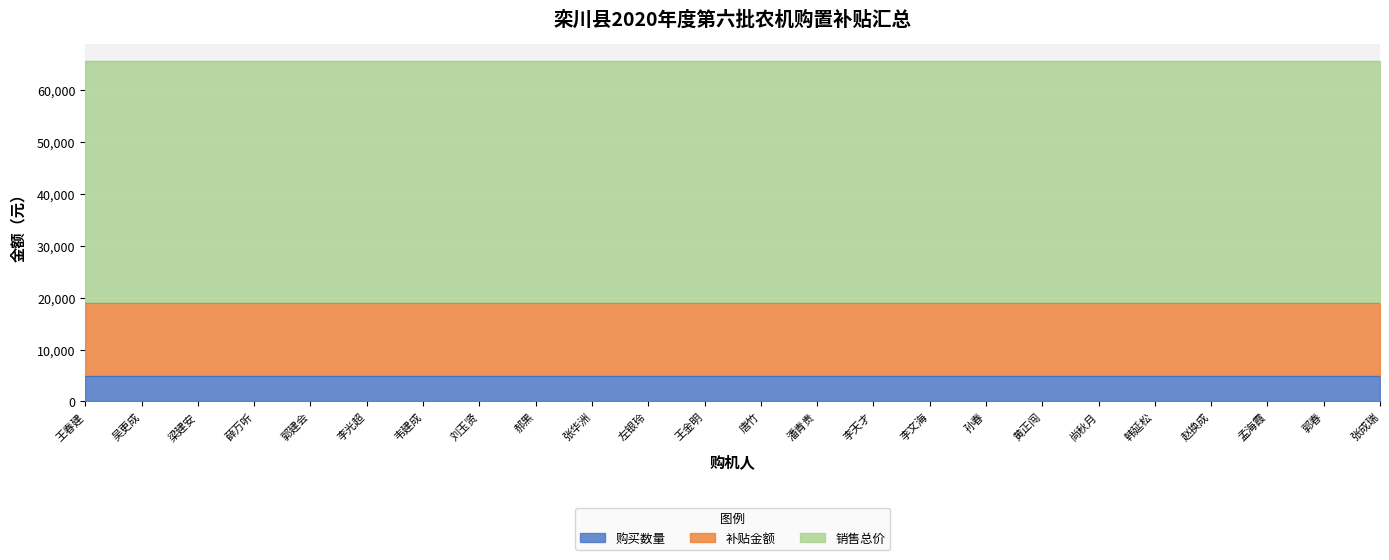

Reading left to right, extract all data points from this chart.

购买数量: 1	1	1	1	1	1	1	1	1	1	1	1	1	1	1	1	1	1	1	1	1	1	1	1
补贴金额: 14000	14000	14000	14000	14000	14000	14000	14000	14000	14000	14000	14000	14000	14000	14000	14000	14000	14000	14000	14000	14000	14000	14000	14000
销售总价: 46600	46600	46600	46600	46600	46600	46600	46600	46600	46600	46600	46600	46600	46600	46600	46600	46600	46600	46600	46600	46600	46600	46600	46600